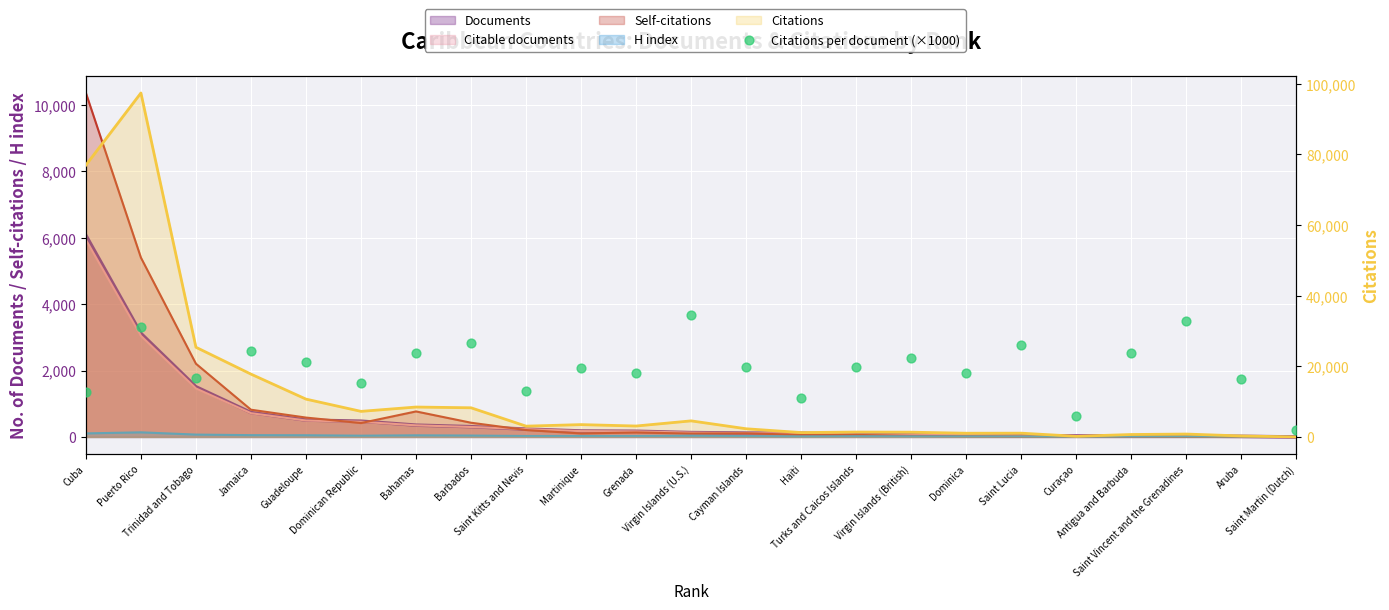

Approximately how many times larger is the value at Saint Kitts and Nevis compared to Cuba?

1.0